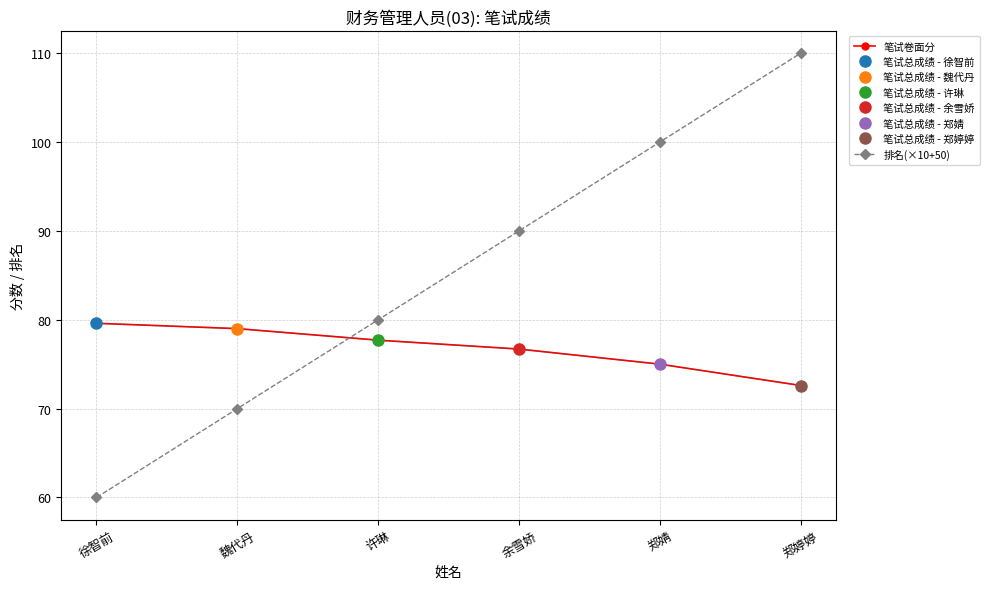

What is the average value of the 笔试卷面分 series?

76.8